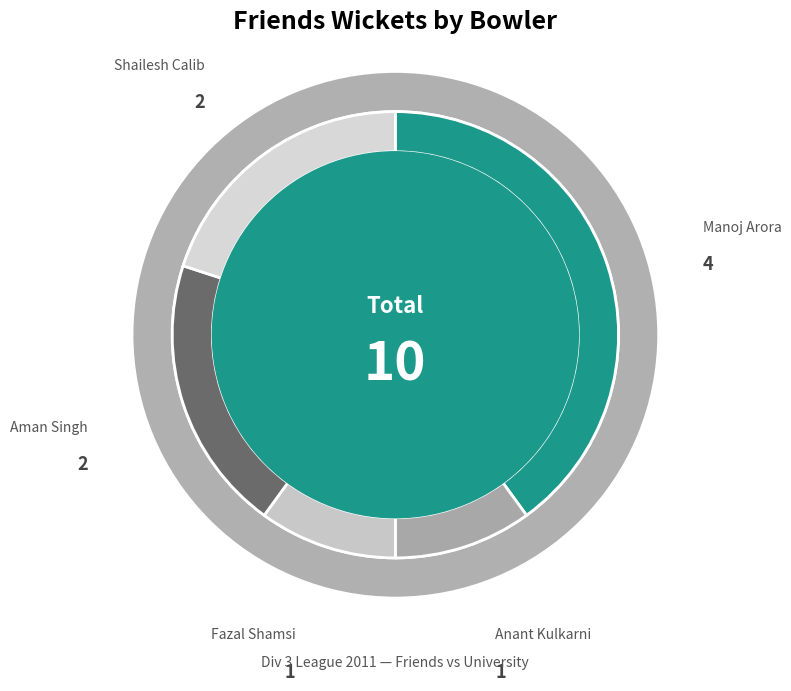

Rank the categories by value from lowest to highest.

Anant Kulkarni, Fazal Shamsi, Aman Singh, Shailesh Calib, Manoj Arora